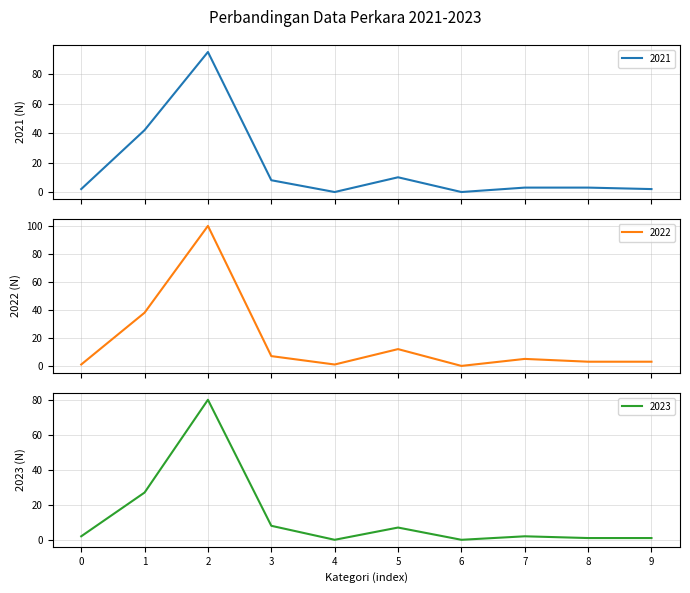

True or false: 2023 and 2021 cross at least once.

False